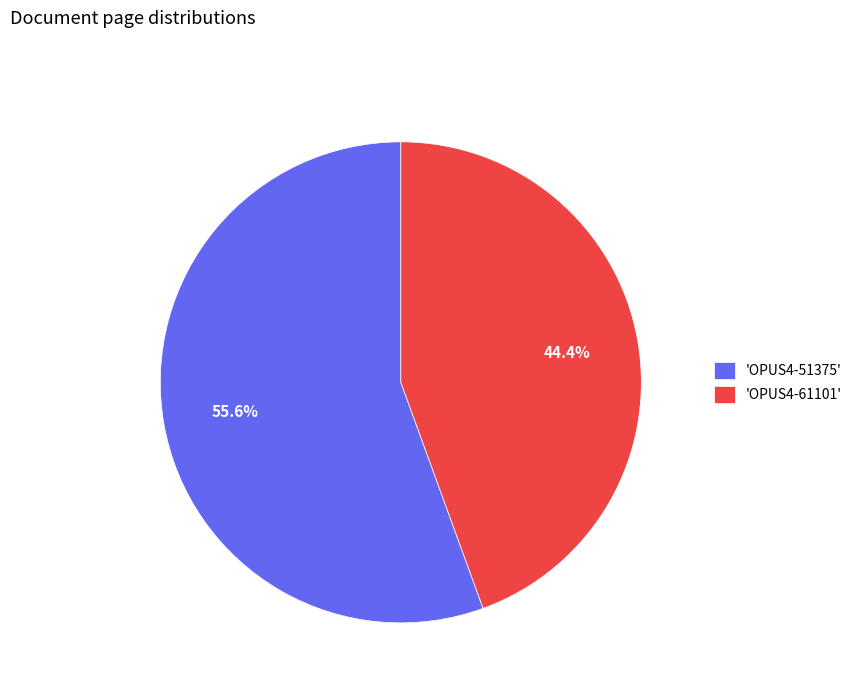

How many slices are in this pie chart?

2